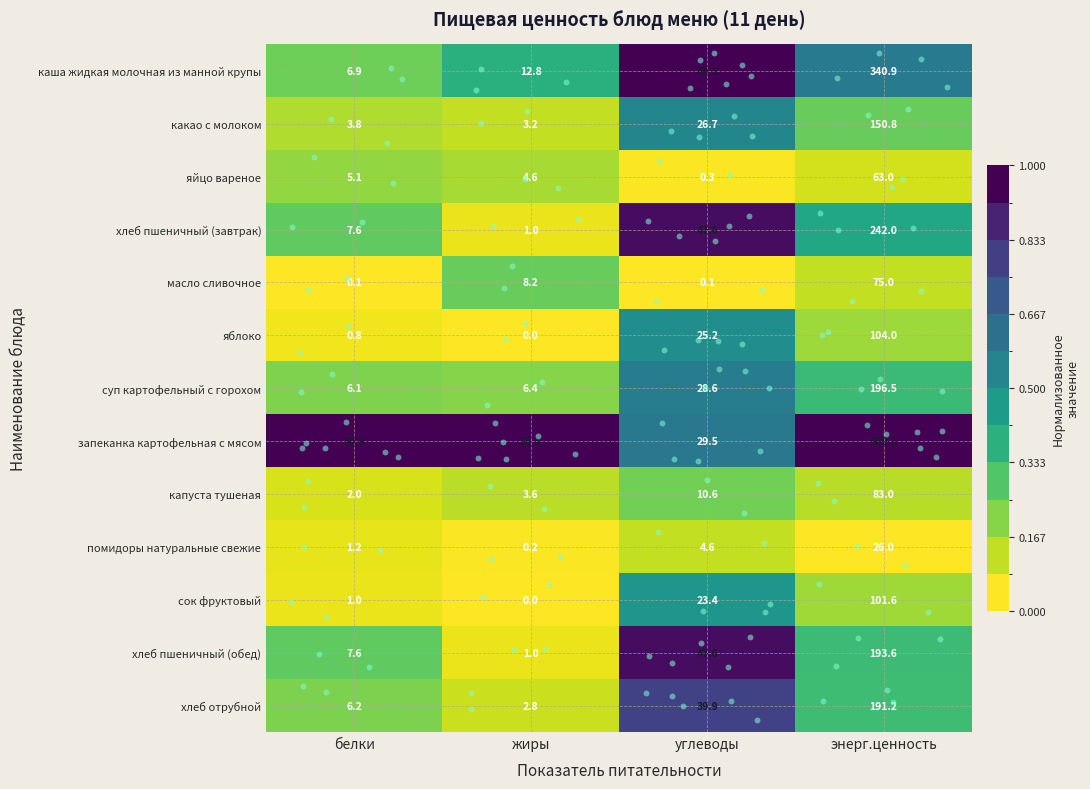

Which series changed the most between белки and углеводы?

каша жидкая молочная из манной крупы